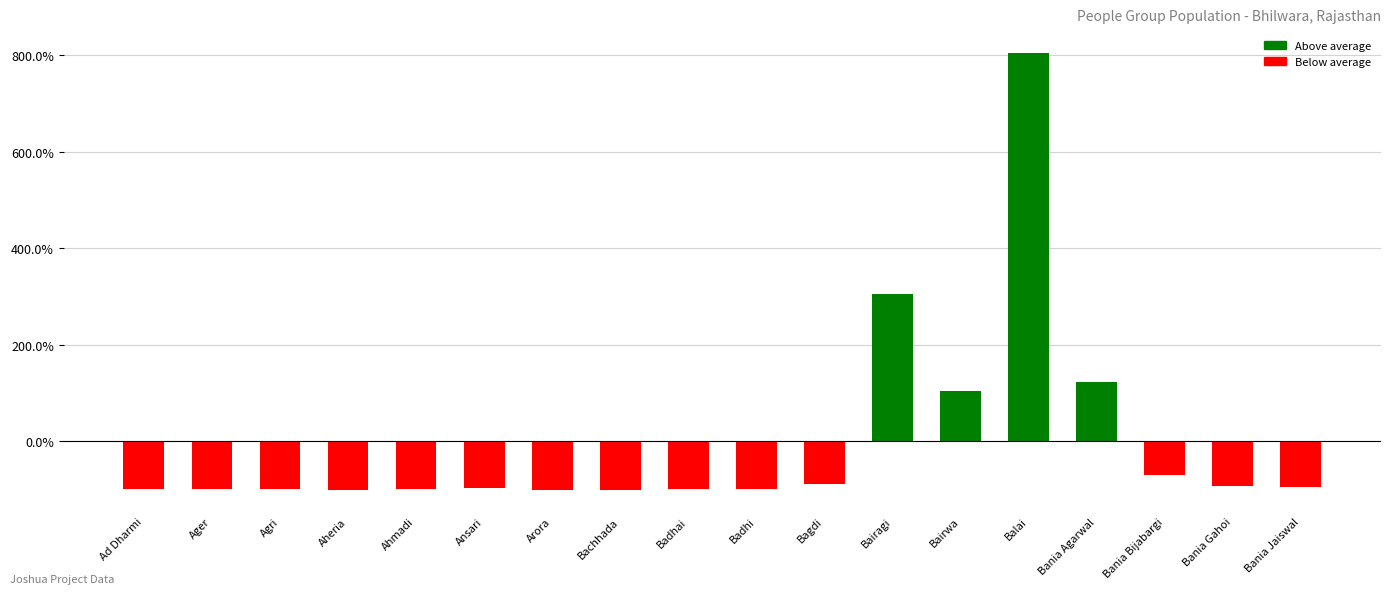

Which category has the highest value across all series?

Balai